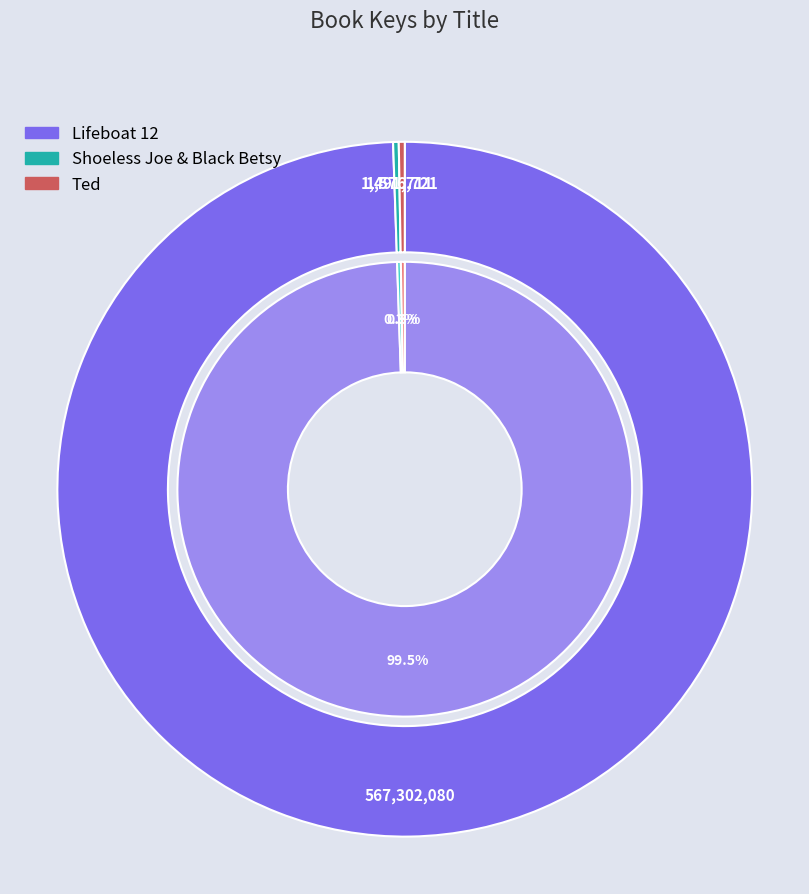

Does any single category account for the majority?

Yes